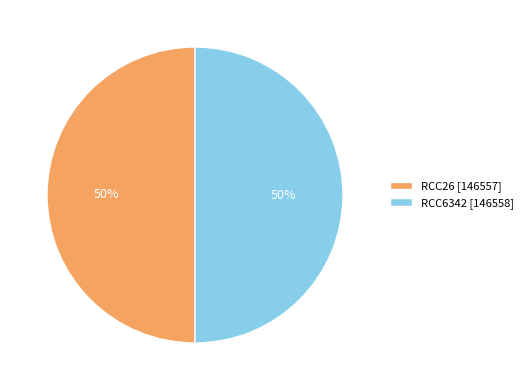

How many slices are in this pie chart?

2